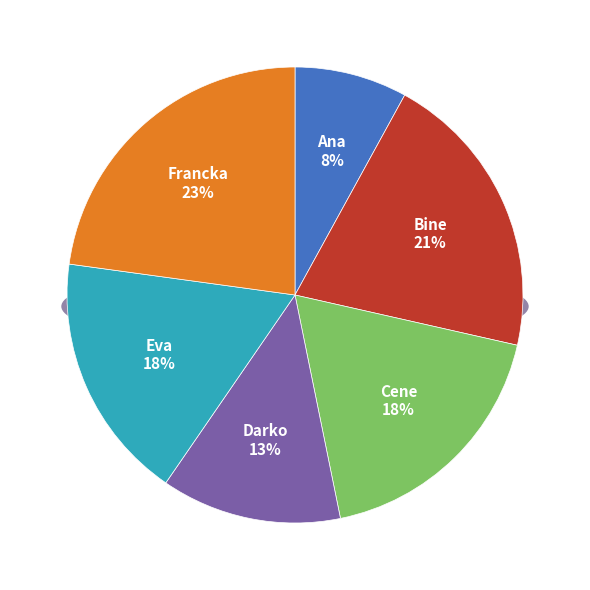

Which category has the biggest portion of the pie?

Francka